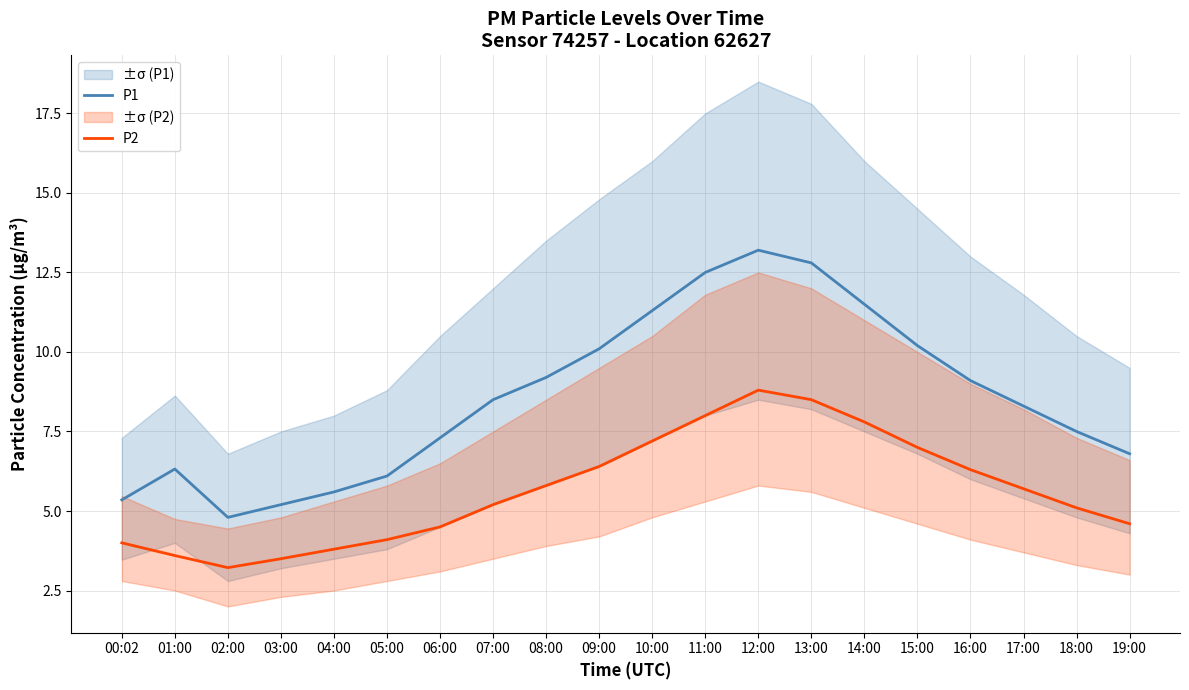

What are all the series names shown in the legend?

P1, P2